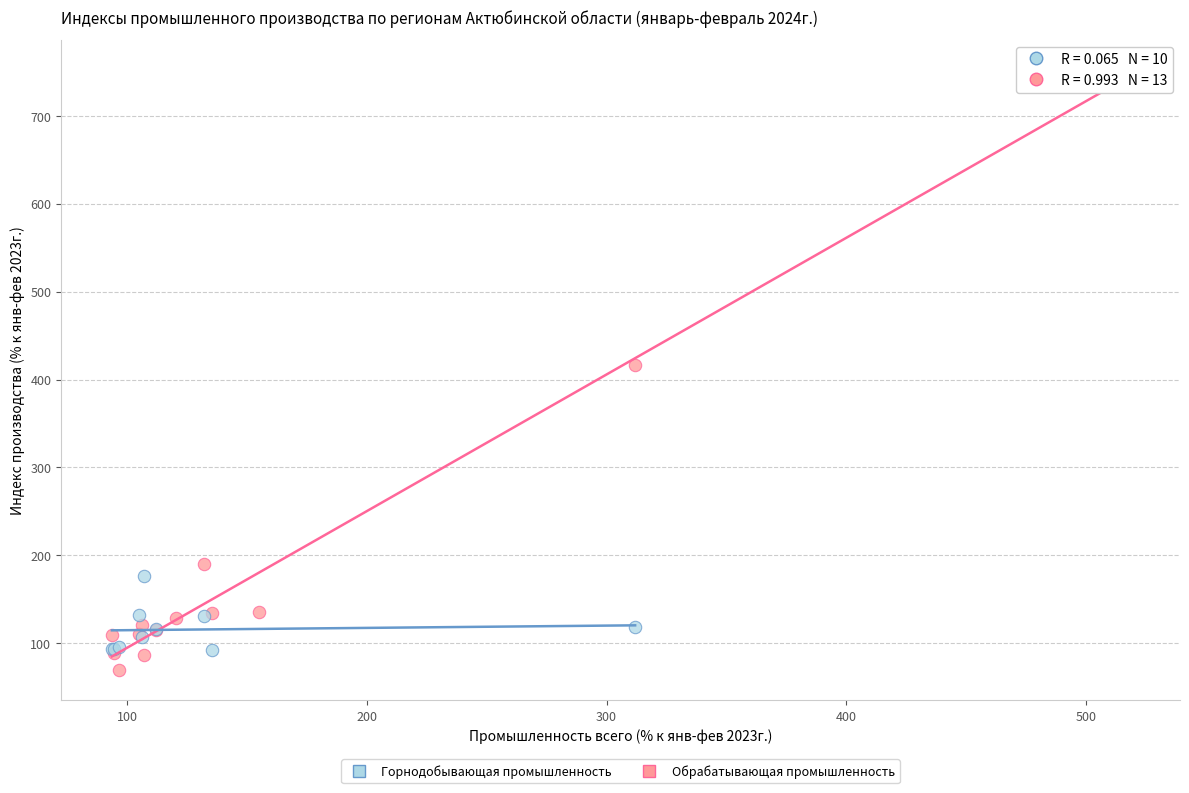

Which series has the widest spread of Y values?

Обрабатывающая промышленность